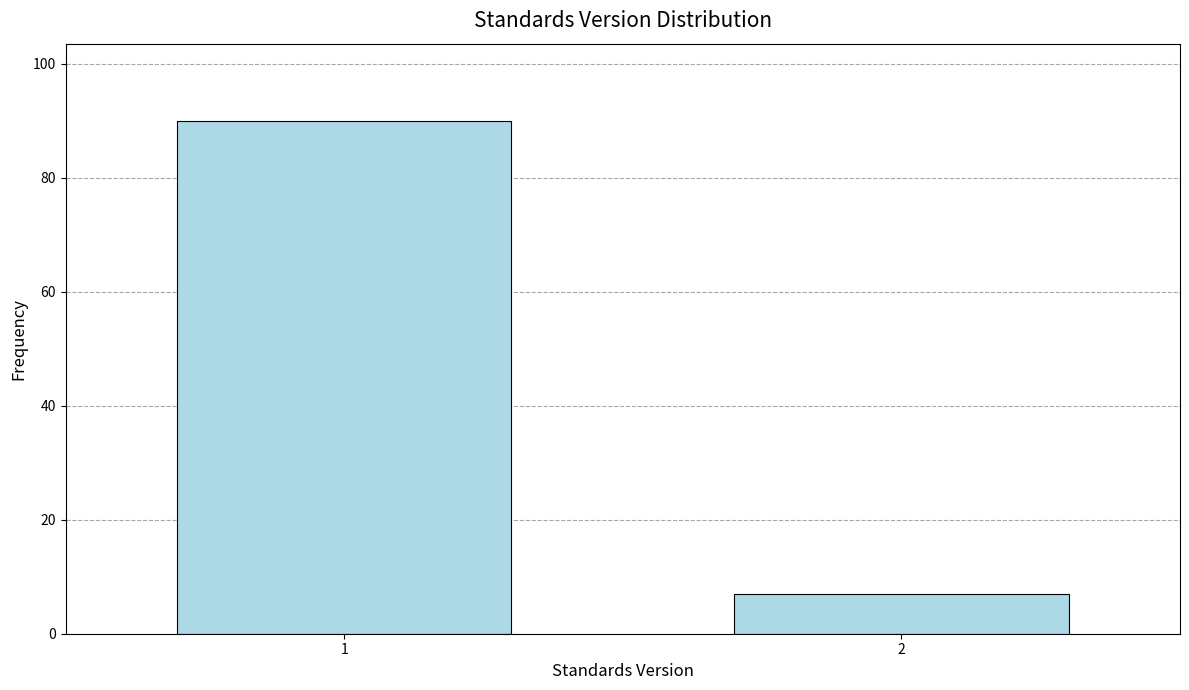

Reading left to right, list all the values displayed in this chart.

90	7